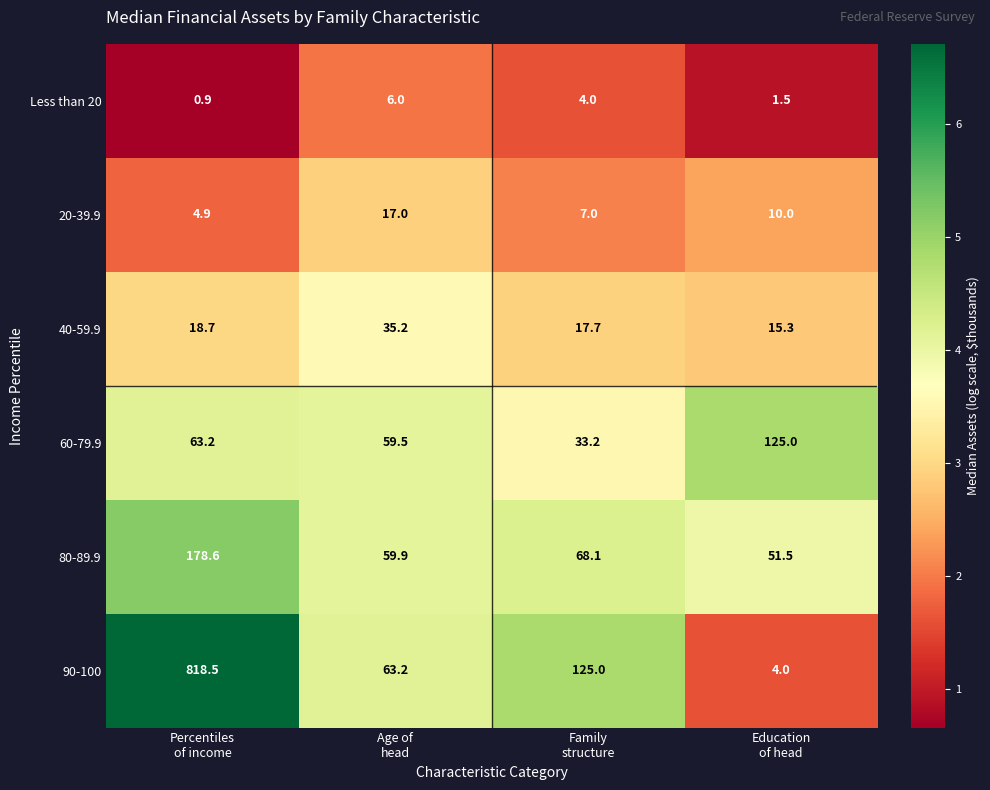

Which series has the largest total across all categories?

90-100